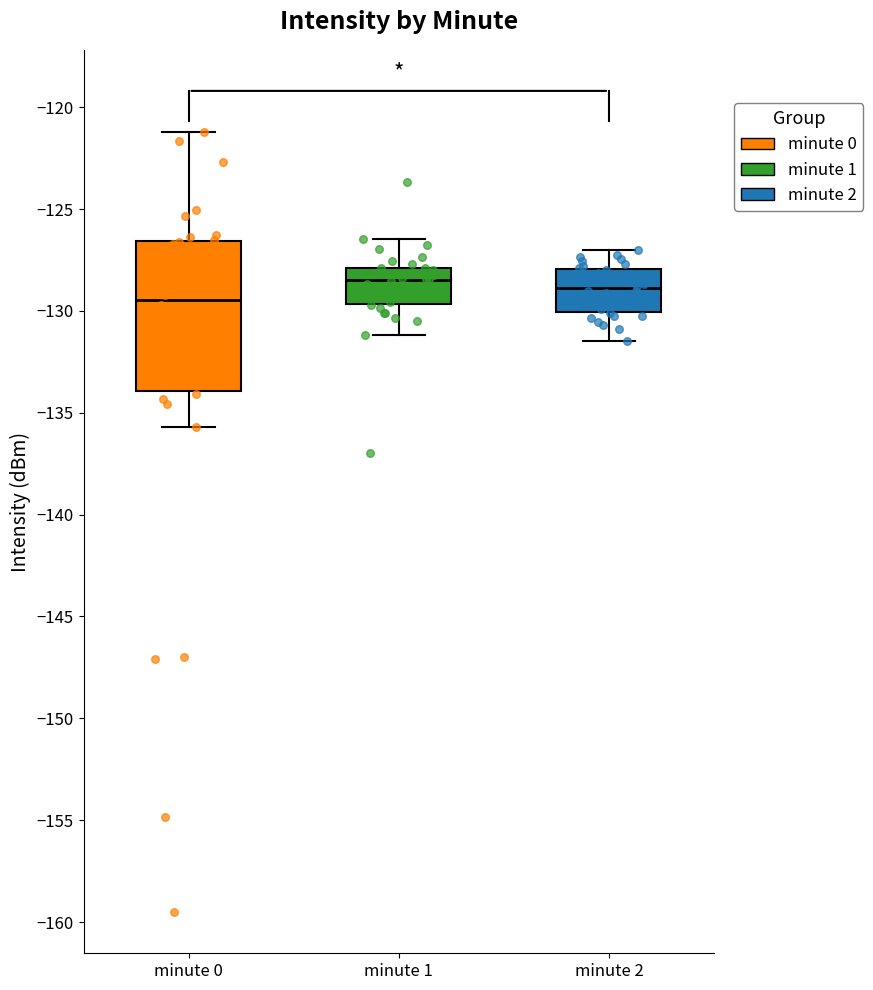

Where is the lower edge of the box for minute 1 on the y-axis? The values are not printed on the chart, so give them approximately, as read against the axis.

-129.5